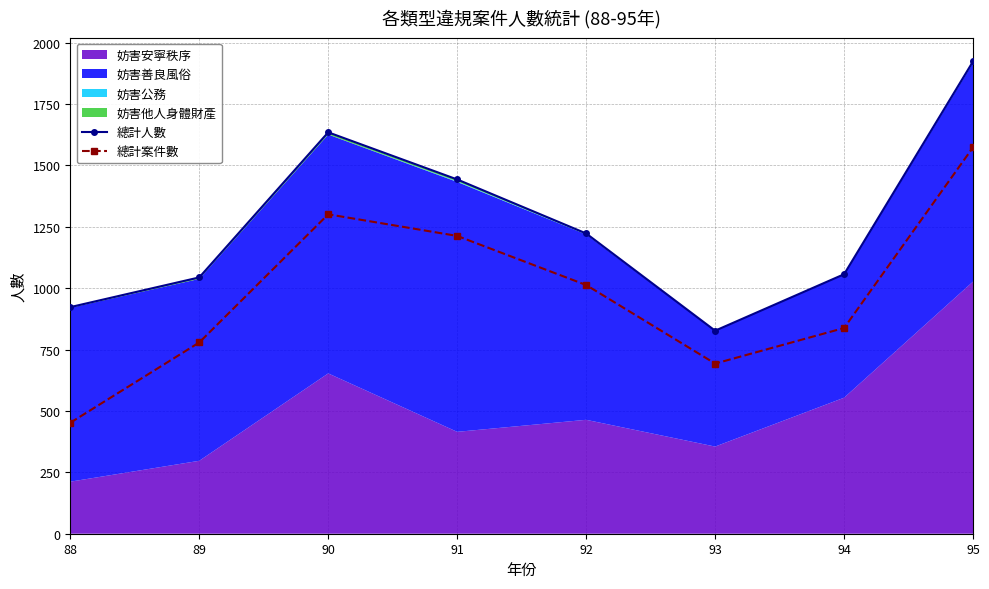

Reading left to right, what are all the values shown in this chart?

總計人數: 923	1044	1635	1443	1223	827	1057	1924
總計案件數: 452	779	1301	1213	1013	693	838	1574